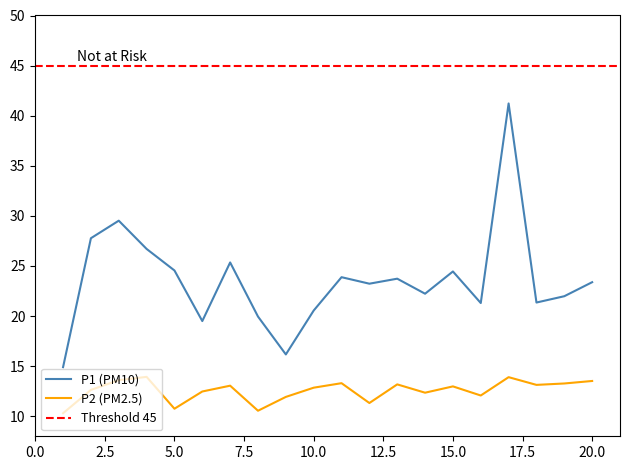

What is the smallest value displayed?

10.3